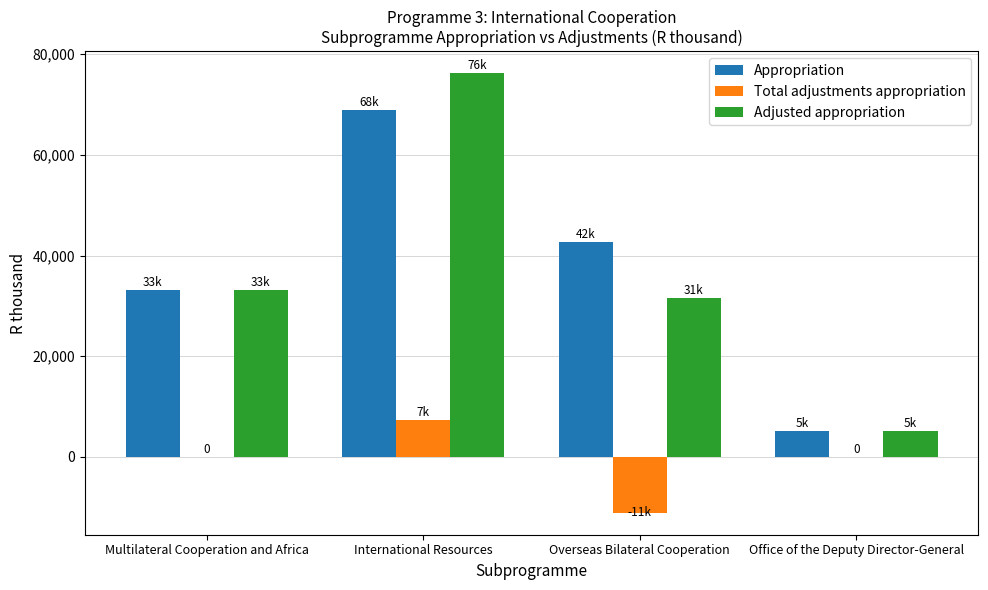

How many categories are shown in the chart?

4